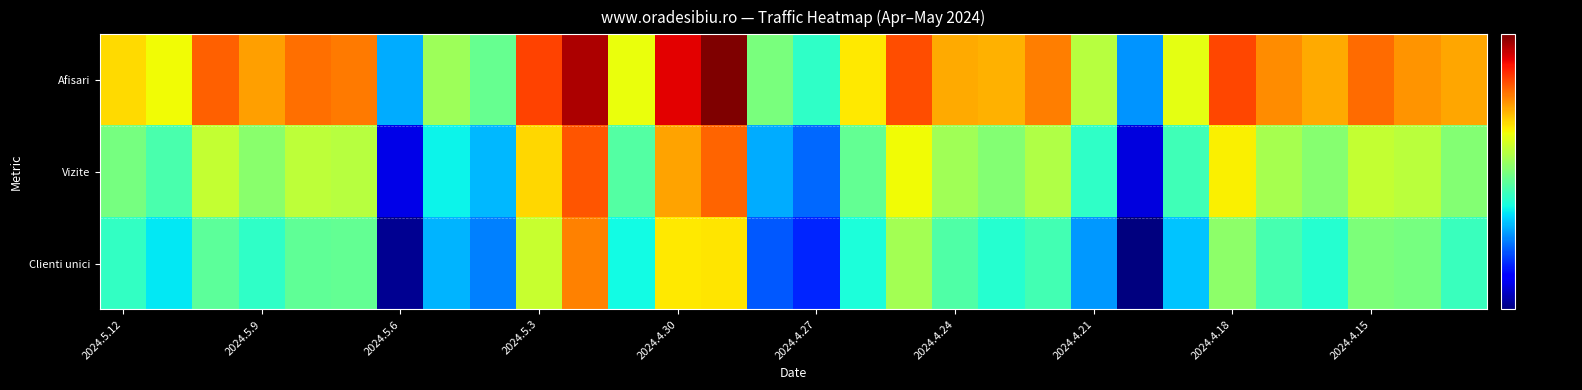

Rank the series by their maximum value, from lowest to highest.

Clienti unici, Vizite, Afisari